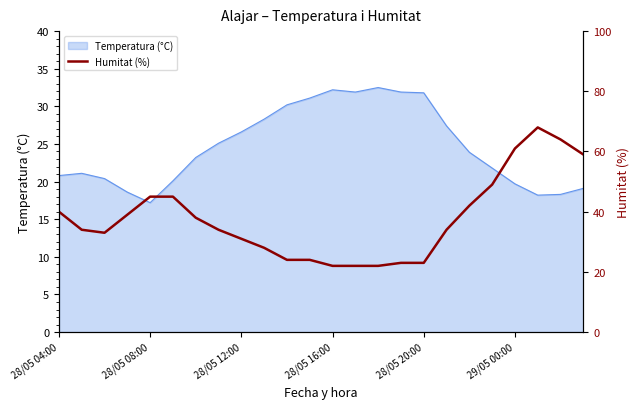

The value of Temperatura (°C) at 28/05 08:00 is 17.2. True or false?

True